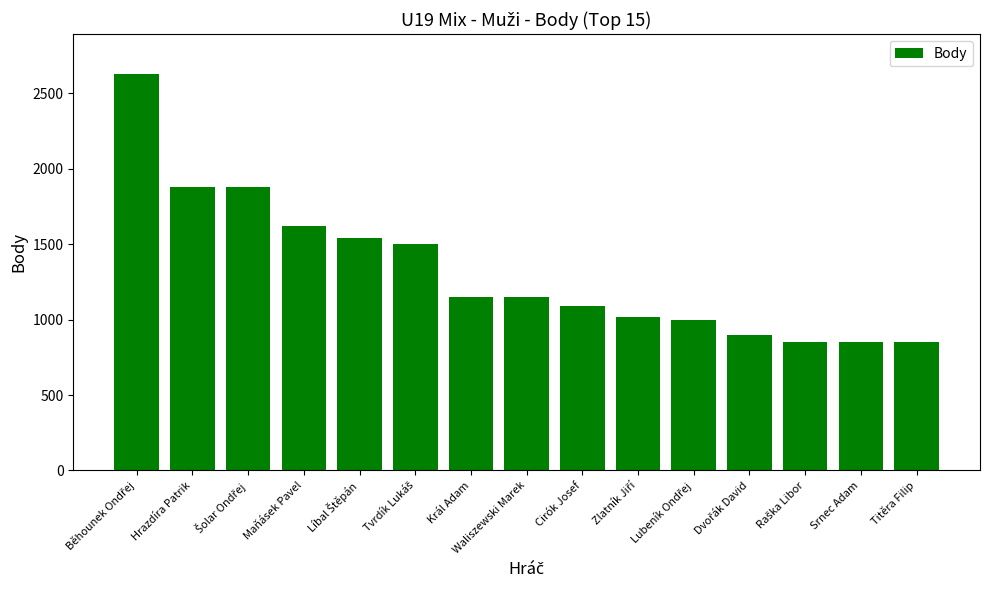

Between Srnec Adam and Hrazdíra Patrik, which is larger?

Hrazdíra Patrik